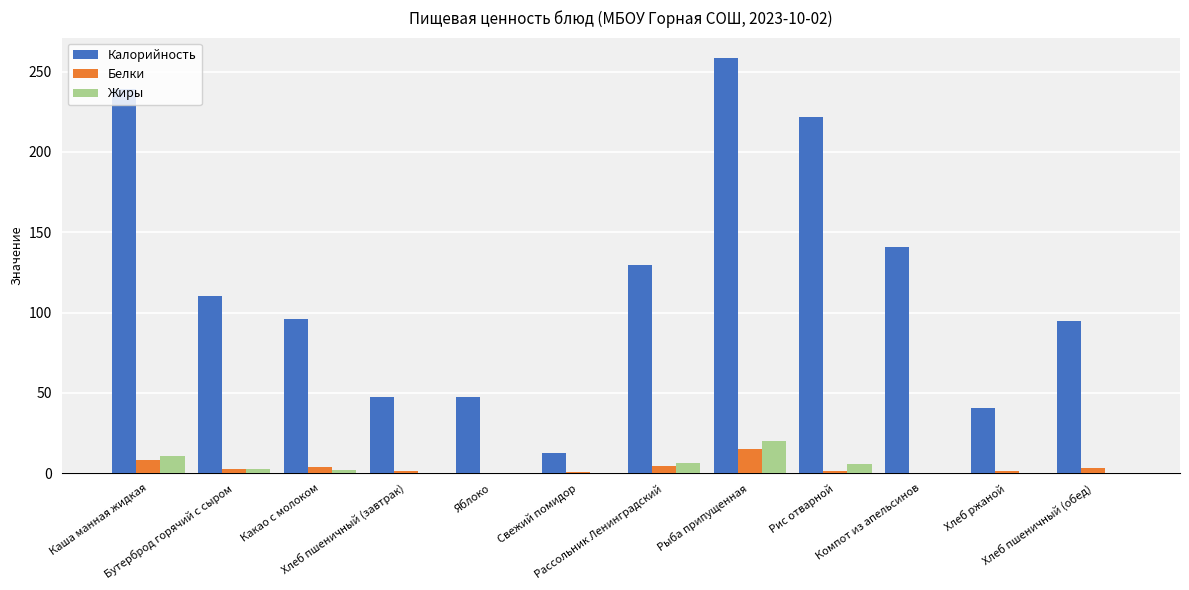

What is the spread (max minus min) of values at Хлеб пшеничный (обед)?

94.4